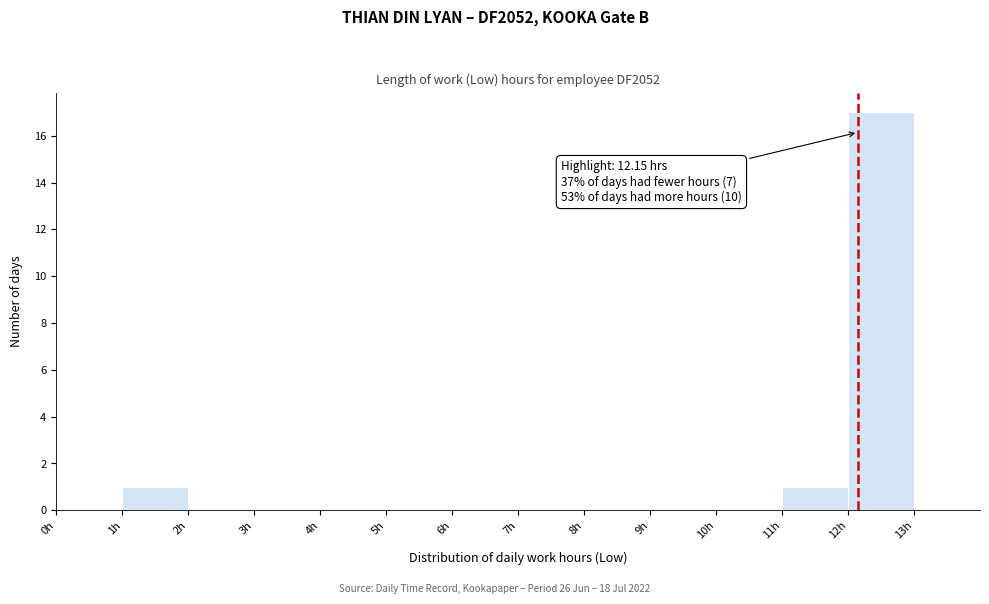

Which range on the x-axis has the tallest bar?

12 to 13